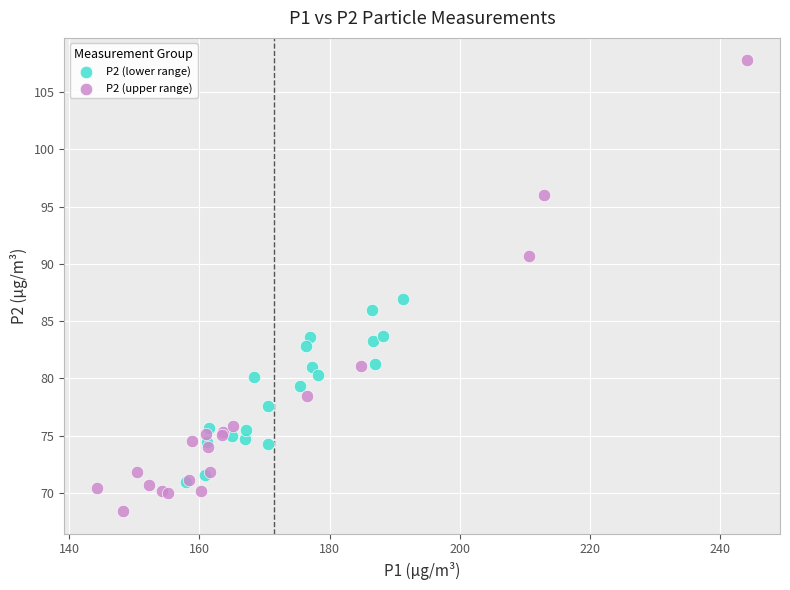

Which series has the largest Y range (max minus min)?

P2 (upper range)